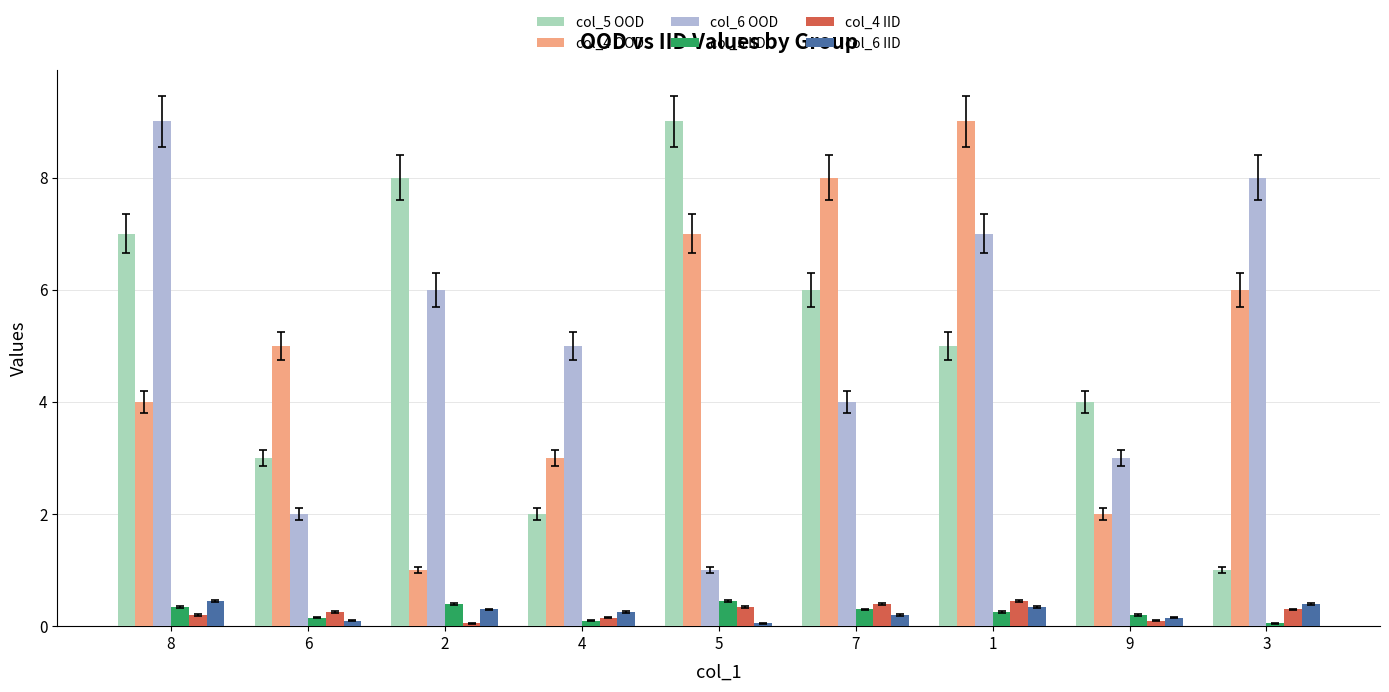

Are the bars grouped side by side (vs. stacked)?

Yes